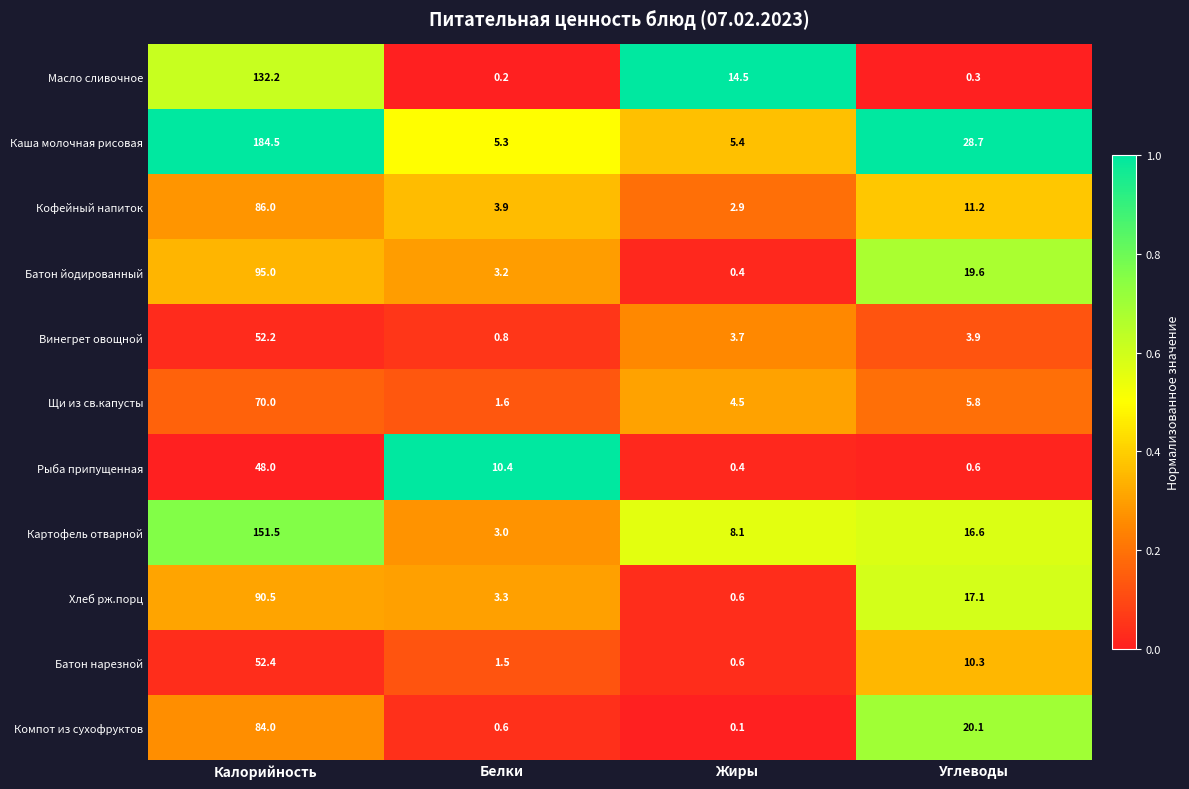

Where does the Компот из сухофруктов series first go above 20?

Калорийность